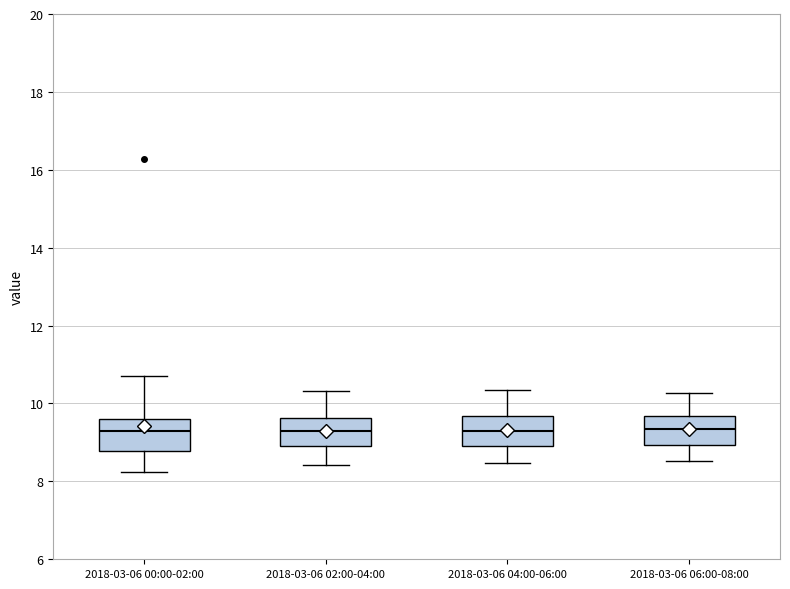

Reading left to right, read every box against the y-axis: the position of its median line, the range the box covers, and the ends of its whiskers. The values are not printed on the chart, so give them approximately, as read against the axis.

2018-03-06 00:00-02:00: median 9.4, box 8.8 to 9.6, whiskers 8.2 to 10.8
2018-03-06 02:00-04:00: median 9.2, box 9.0 to 9.6, whiskers 8.4 to 10.4
2018-03-06 04:00-06:00: median 9.4, box 9.0 to 9.6, whiskers 8.4 to 10.4
2018-03-06 06:00-08:00: median 9.4, box 9.0 to 9.6, whiskers 8.6 to 10.2